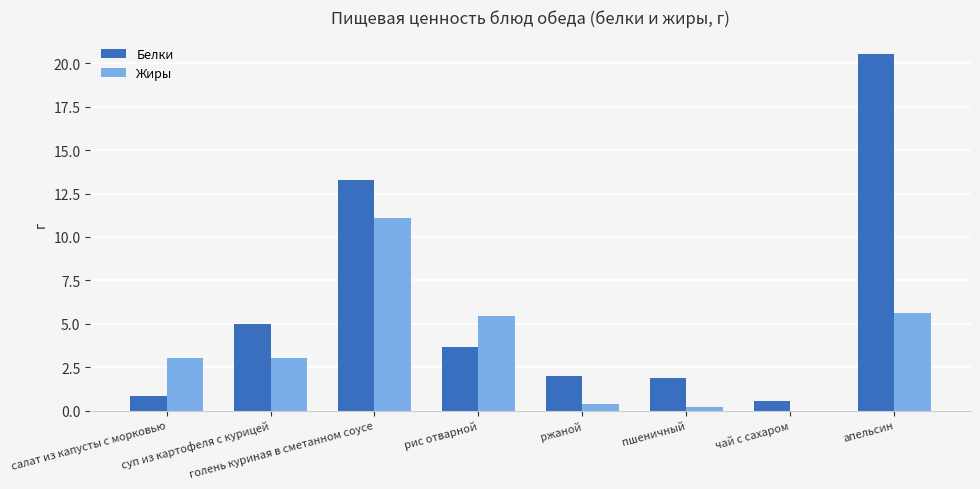

What is the highest value of the Жиры series?

11.1